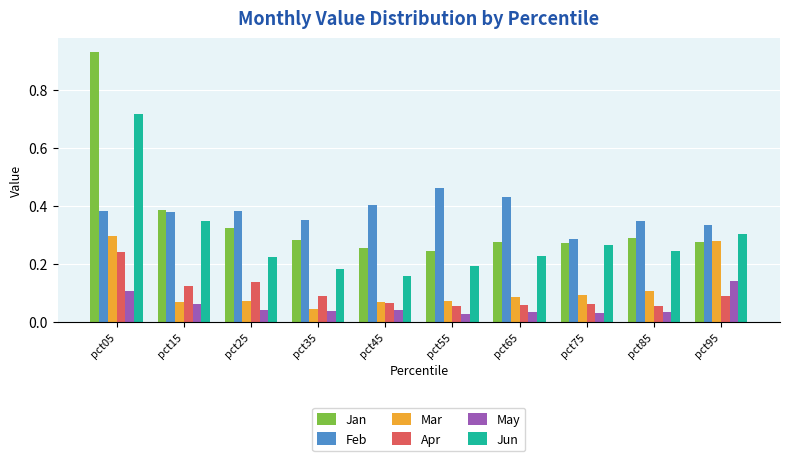

Is it true that Jan equals 0.2 at pct35?

False